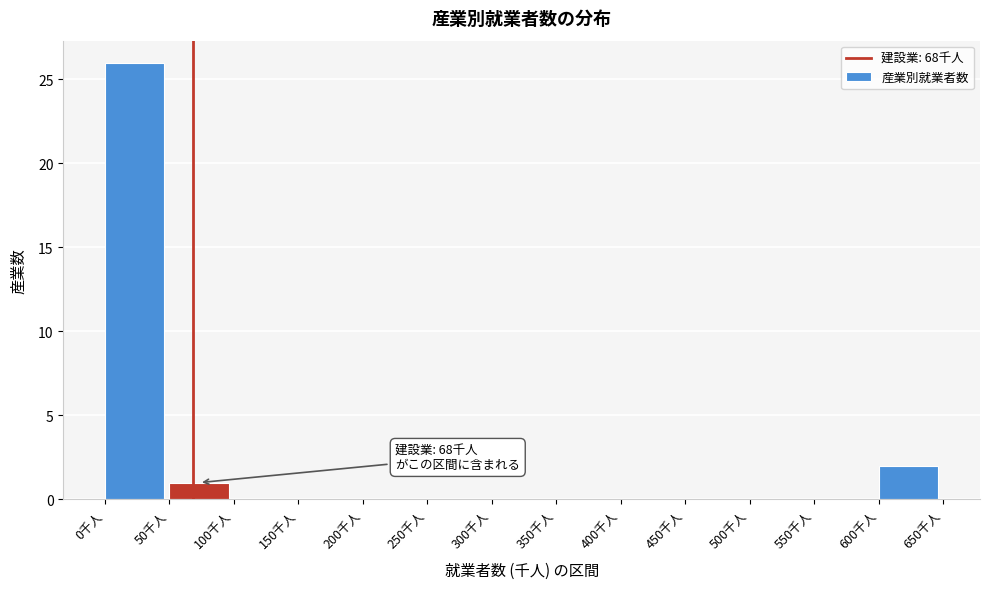

Over which range of the x-axis is the bar tallest?

0 to 50